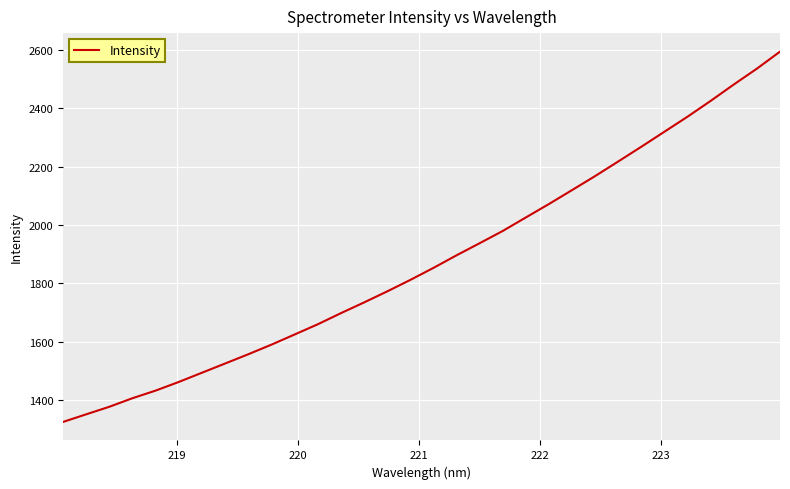

What is the greatest value displayed?

2594.9